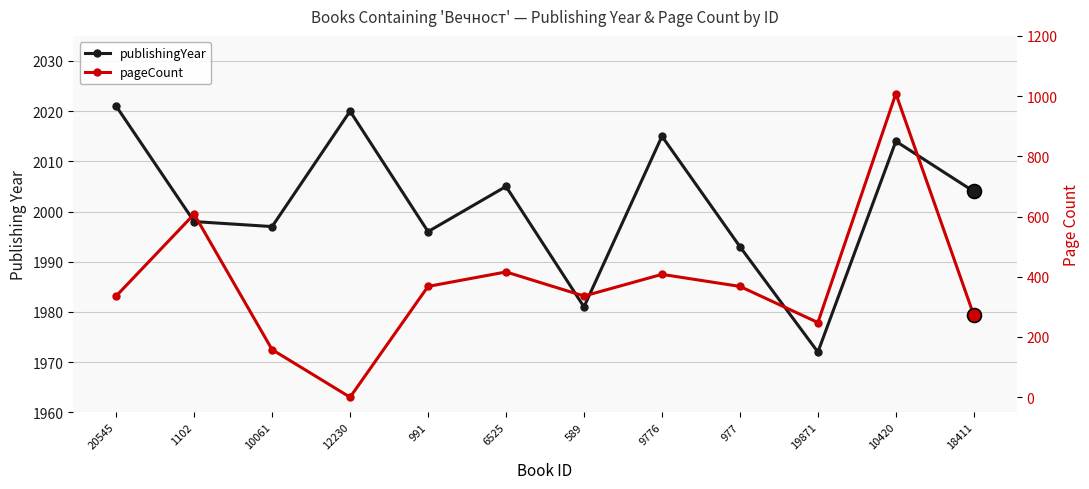

In pageCount, how many points are lower than both neighbors (excluding endpoints)?

3